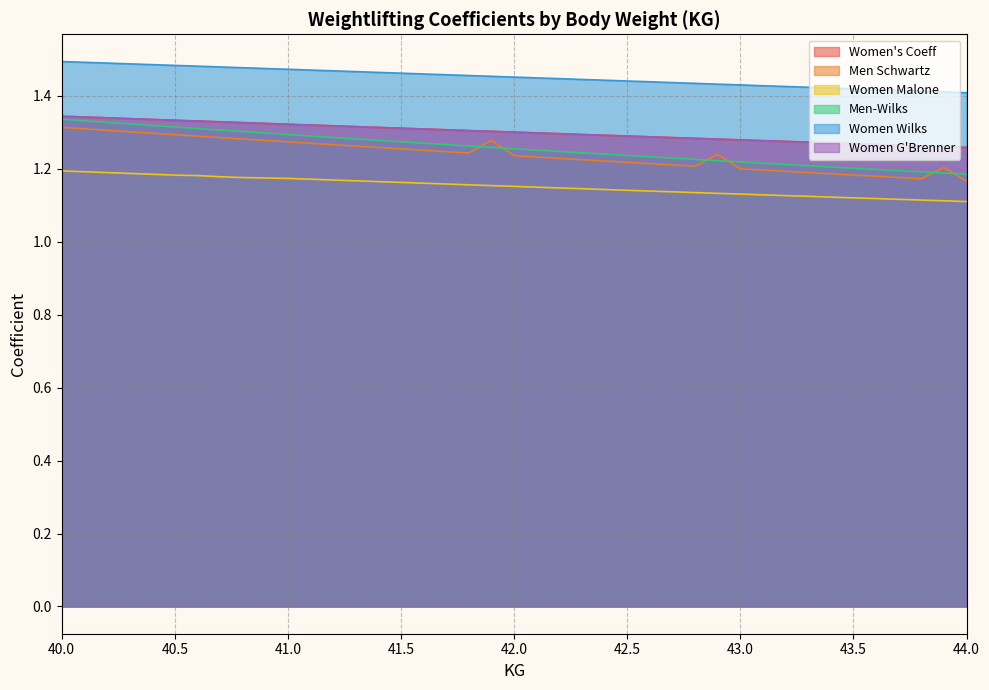

At which category is the sum across all series the highest?

40.0